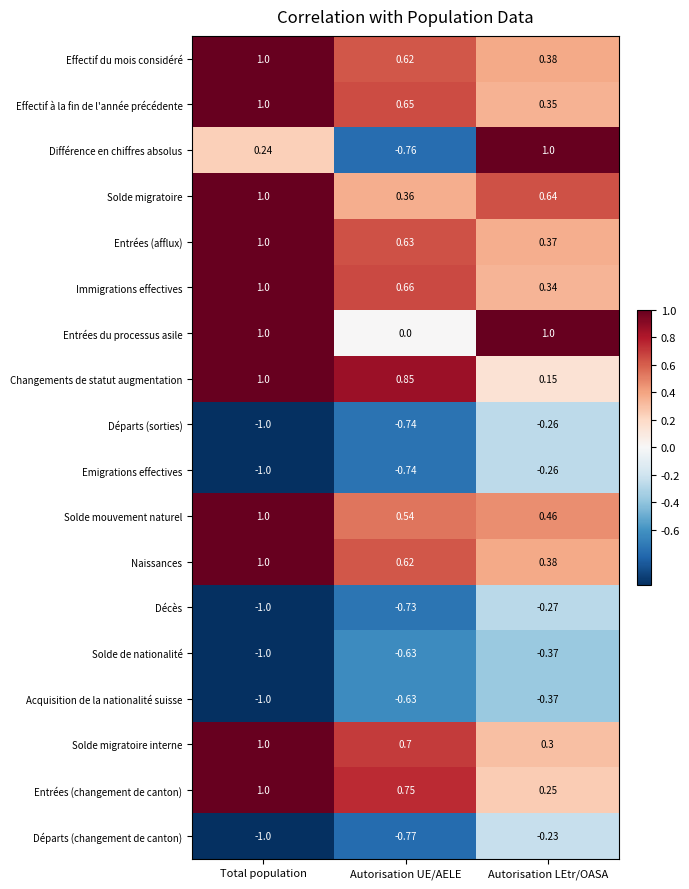

Which category has the lowest value in the Solde mouvement naturel series?

Autorisation LEtr/OASA